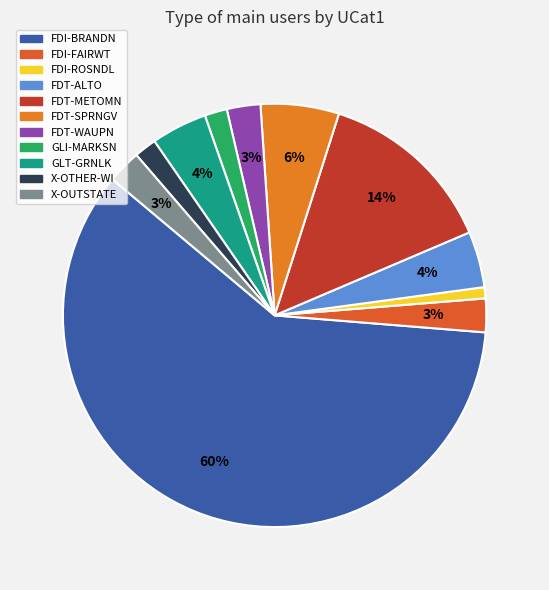

How many slices are in this pie chart?

11